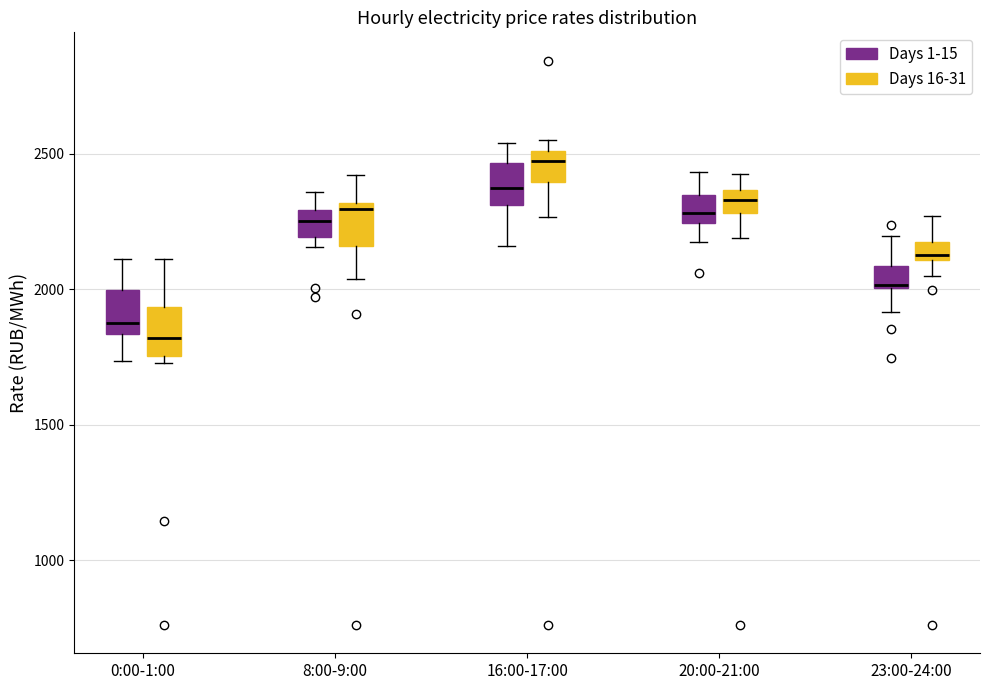

Where is the lower edge of the box for 23:00-24:00 (Days 1-15) on the y-axis? The values are not printed on the chart, so give them approximately, as read against the axis.

2000